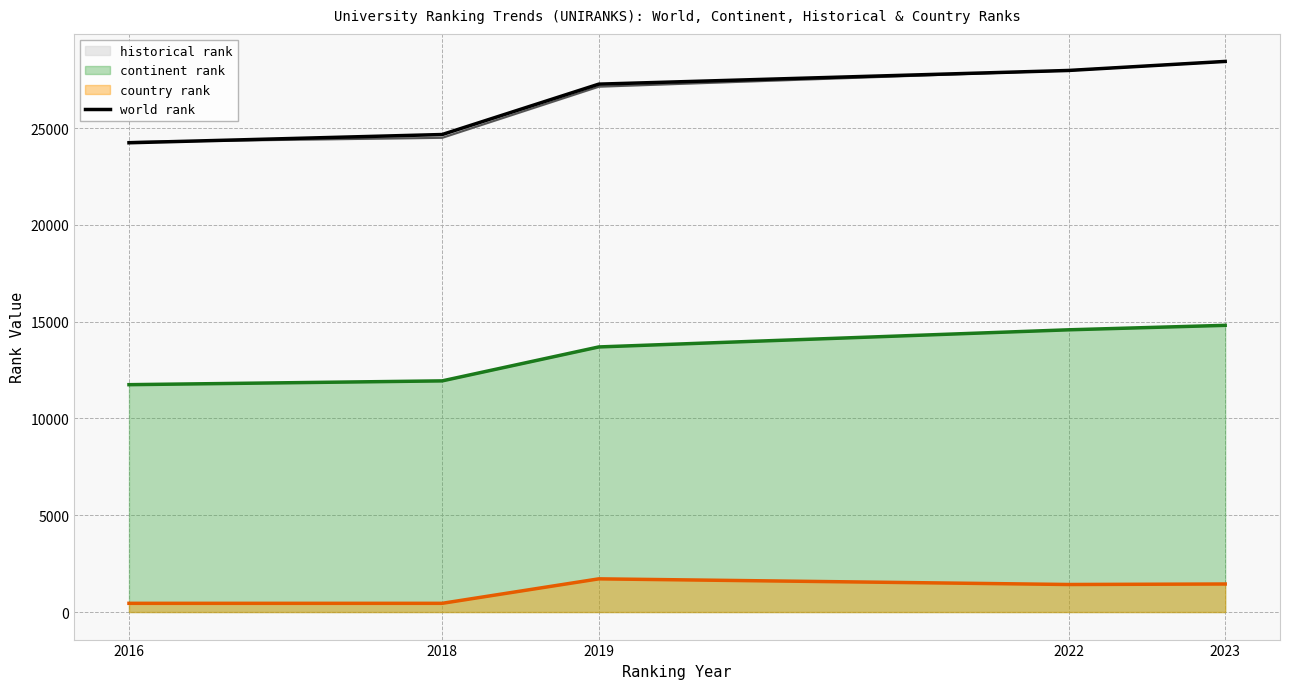

What is the sum of the values at 2022 and 2019?

55244